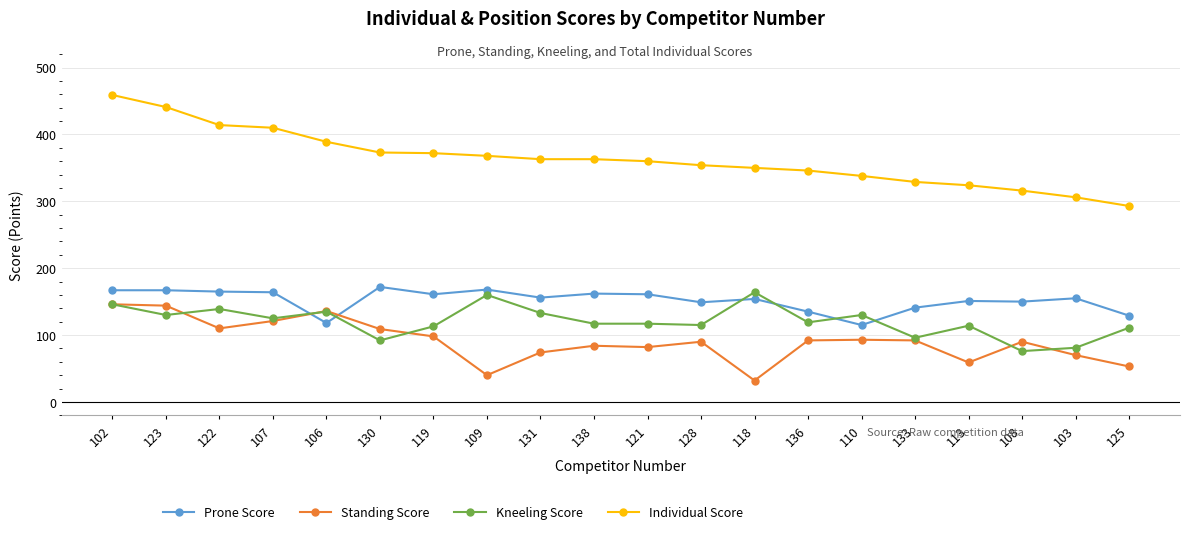

Count the number of data series in this chart.

4